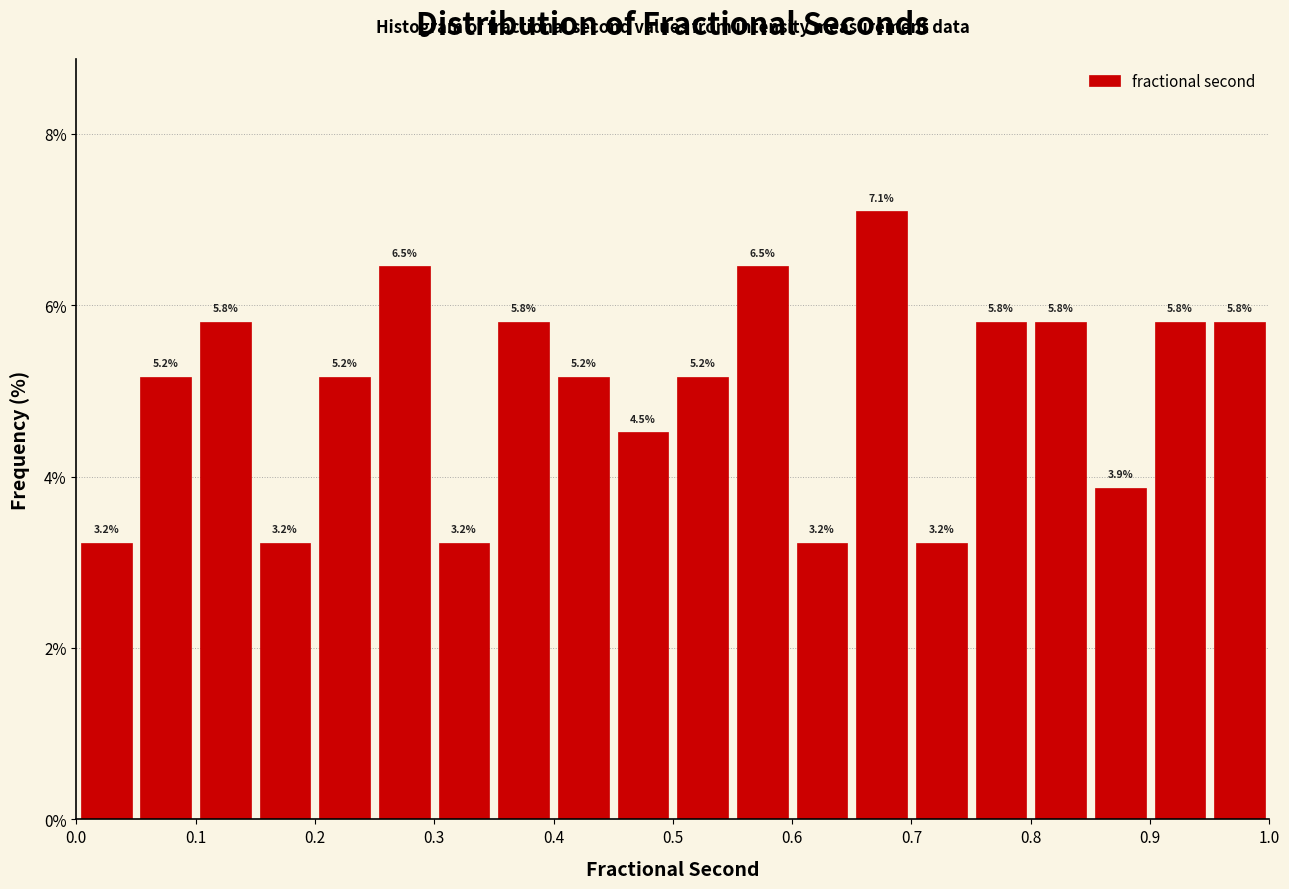

Which range on the x-axis has the tallest bar?

0.65 to 0.70